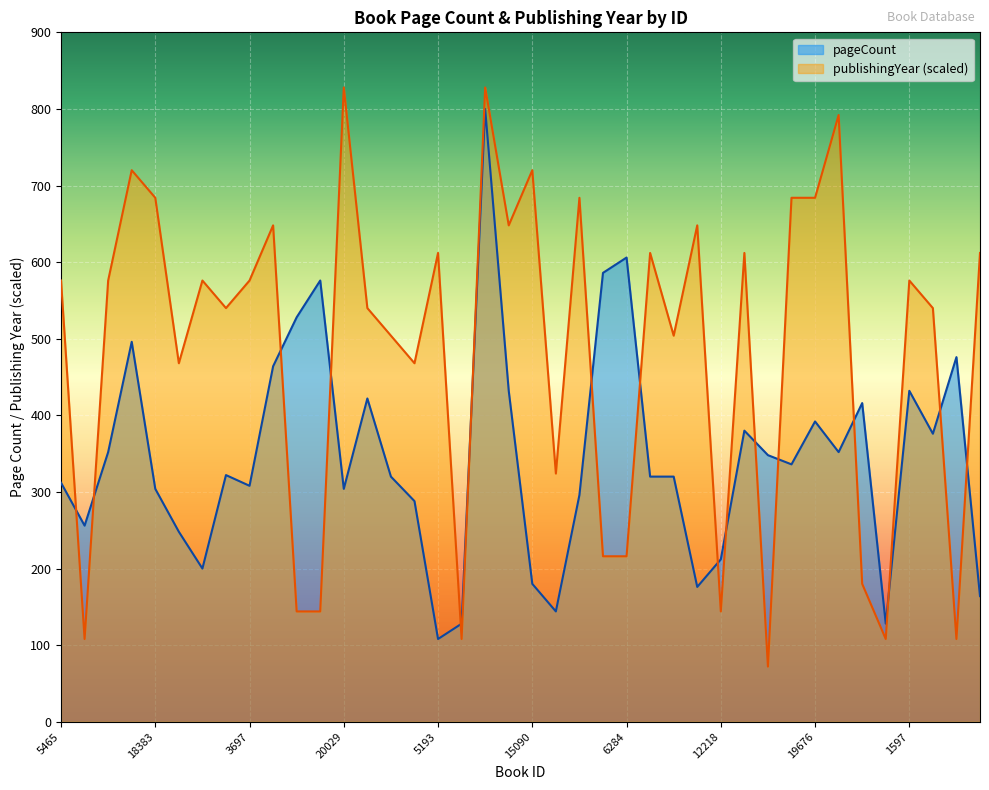

Rank the categories by pageCount value from lowest to highest.

5193, 20033, 17750, 3936, 9223, 16226, 15090, 1443, 12218, 19632, 2622, 16591, 16951, 18383, 20029, 3697, 5465, 3040, 11747, 18659, 7992, 14691, 7959, 18833, 10234, 19288, 2566, 19676, 3461, 3447, 9987, 1597, 11823, 6244, 16577, 3460, 3459, 6282, 6284, 18980